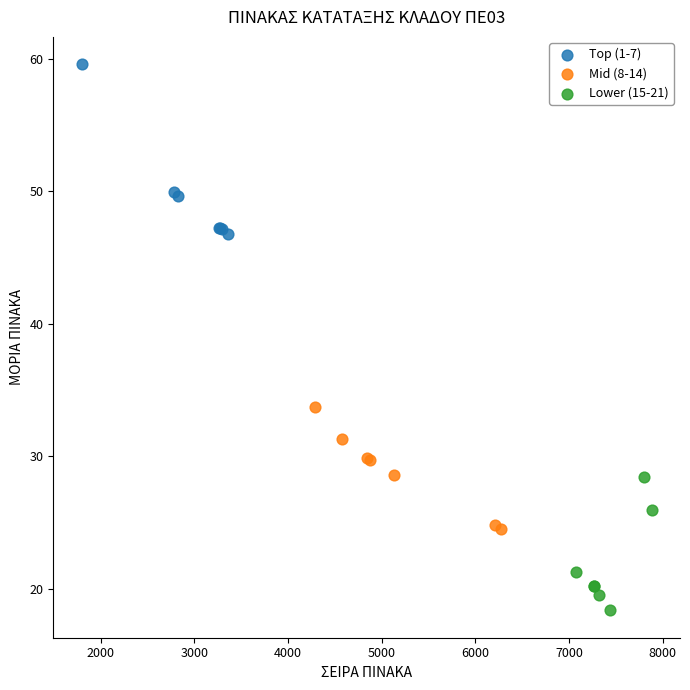

Which series has the widest spread of Y values?

Top (1-7)